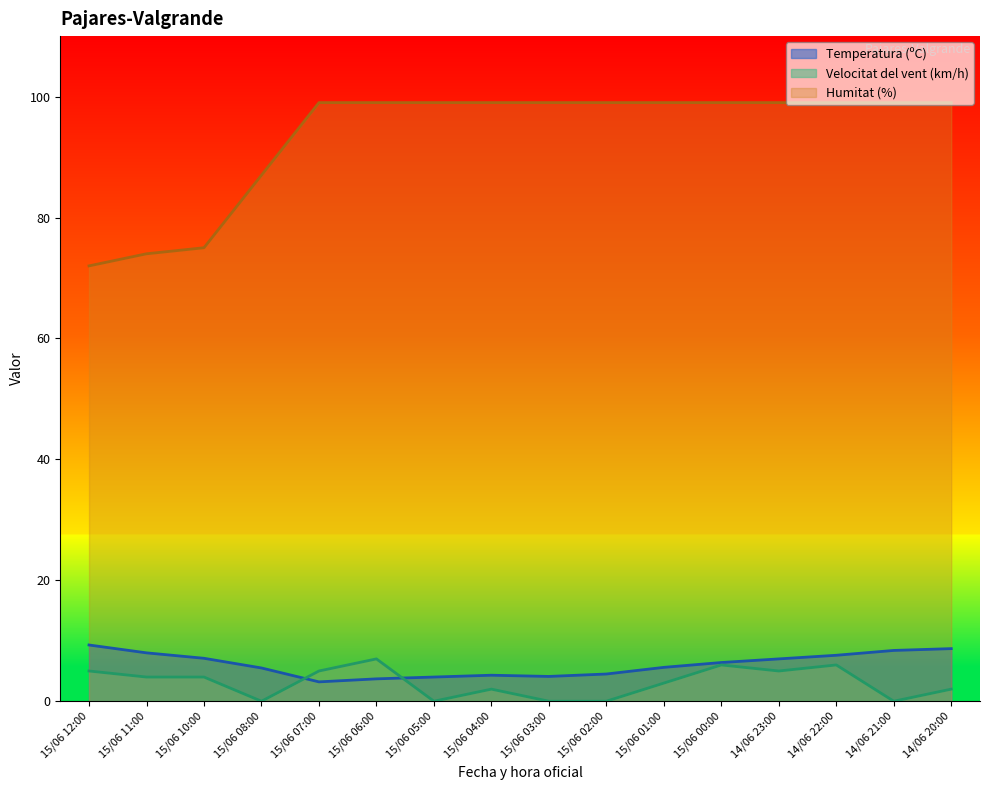

What are all the series names shown in the legend?

Temperatura (ºC), Velocitat del vent (km/h), Humitat (%)